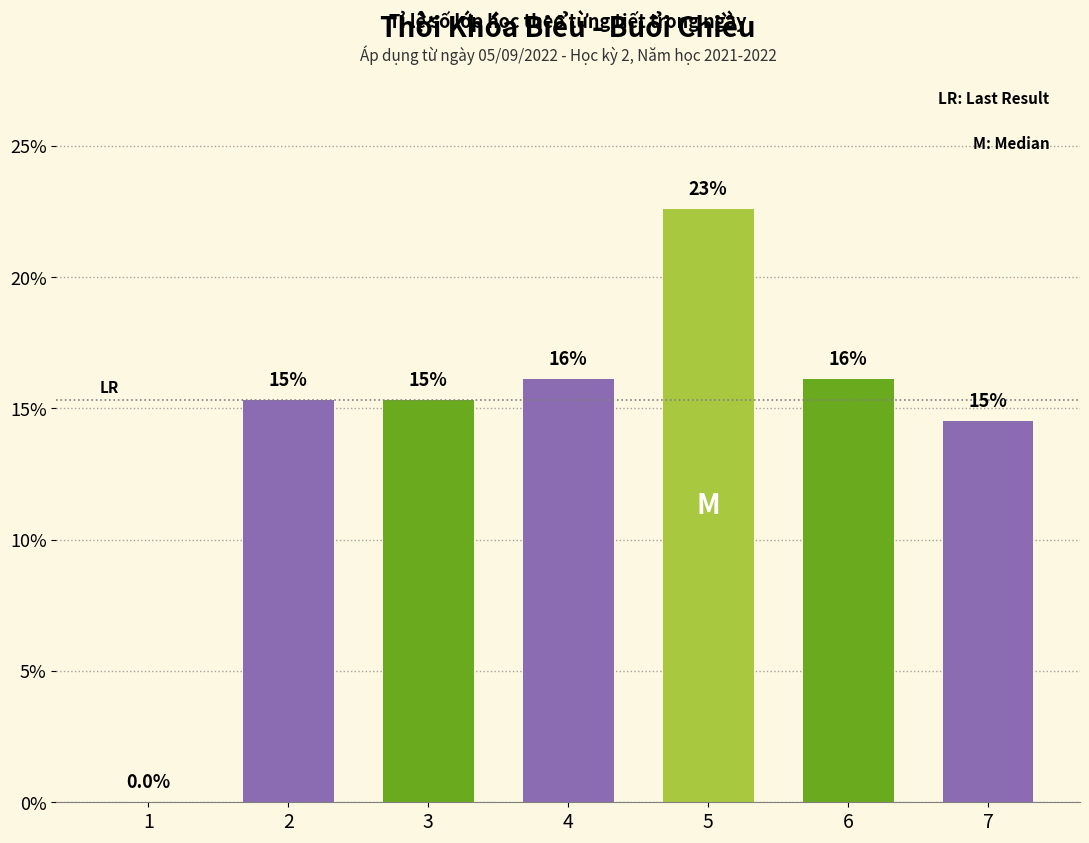

Reading right to left, transcribe all the data shown in this chart.

7=14.5	6=16.1	5=22.6	4=16.1	3=15.3	2=15.3	1=0.0